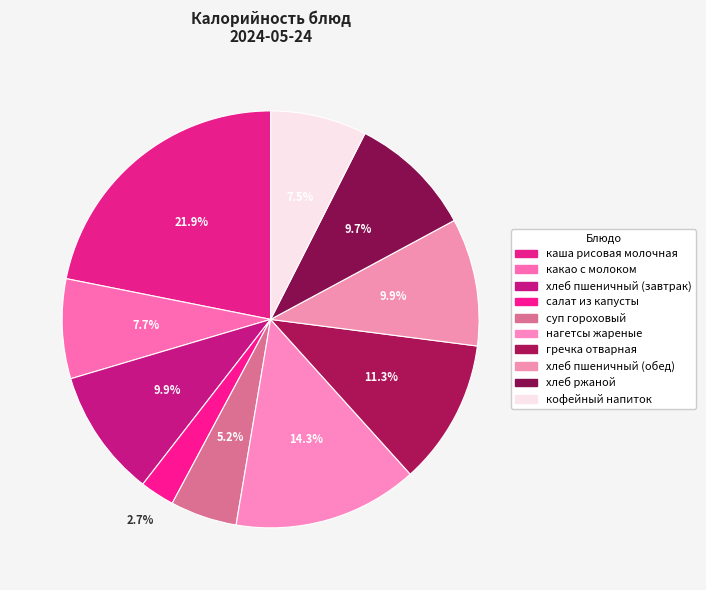

To the nearest percent, what is the difference between the largest and smallest slice percentages?

19%